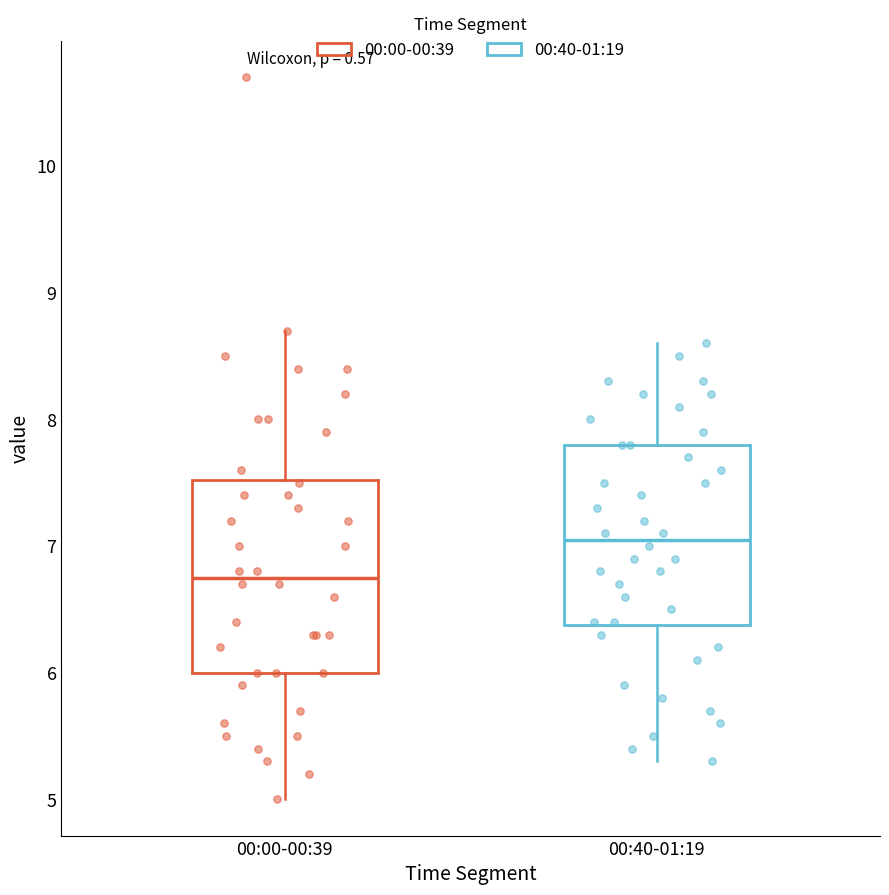

Which box's median line is the lowest?

00:00-00:39